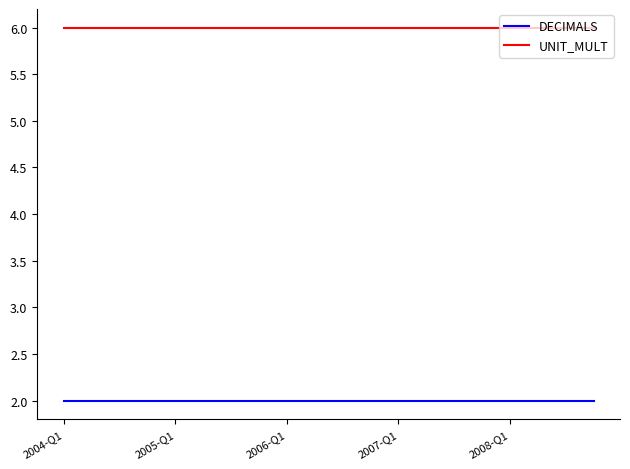

Which series has the largest total across all categories?

UNIT_MULT